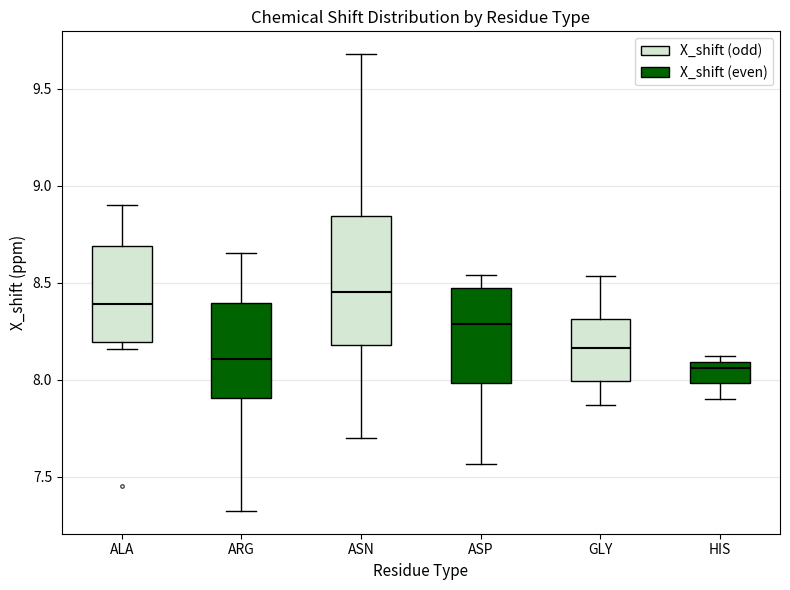

Where is the lower edge of the box for ASP on the y-axis? The values are not printed on the chart, so give them approximately, as read against the axis.

8.00